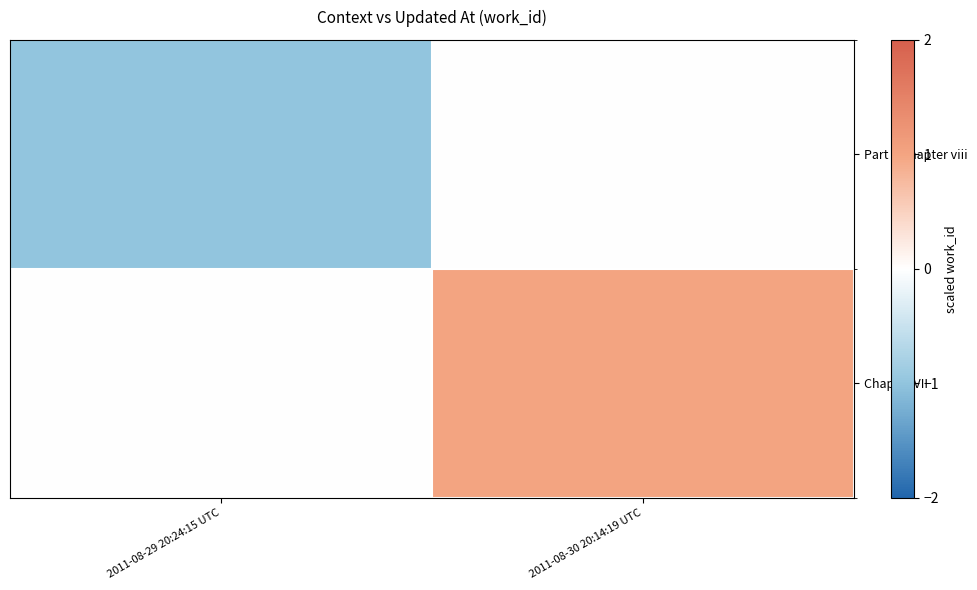

Reading left to right, extract all data points from this chart.

Part I, Chapter viii: 2011-08-29 20:24:15 UTC=-1	2011-08-30 20:14:19 UTC=0
Chapter VII: 2011-08-29 20:24:15 UTC=0	2011-08-30 20:14:19 UTC=1